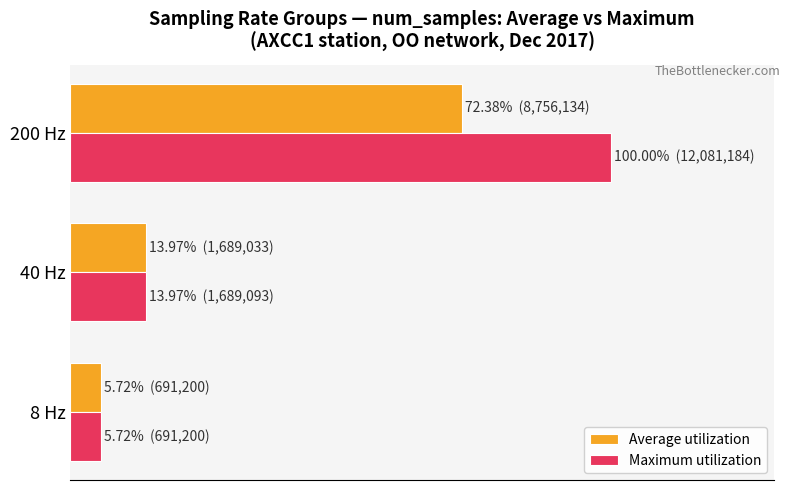

What are all the series names shown in the legend?

Average utilization, Maximum utilization